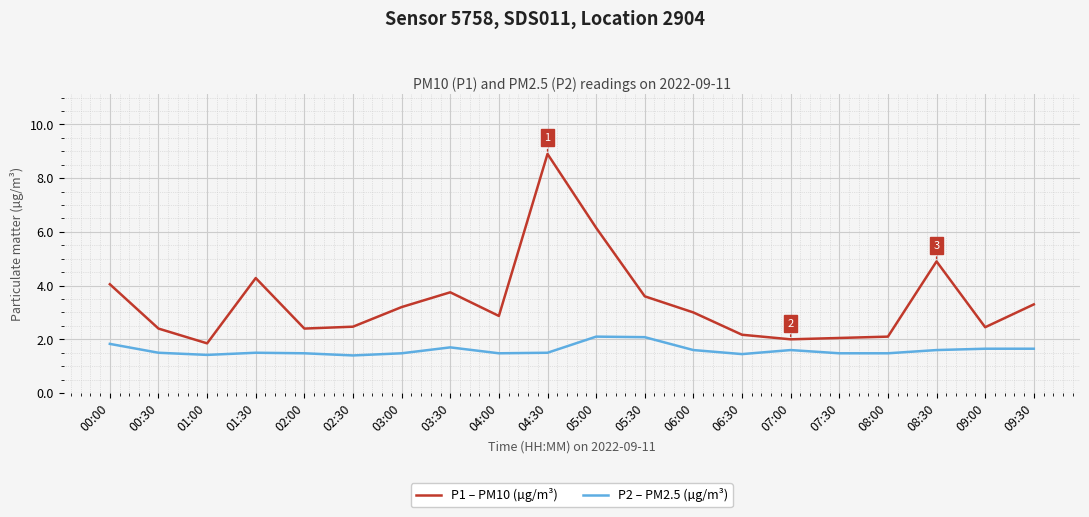

True or false: P2 – PM2.5 (µg/m³) has a value of 1.5 at 00:30.

True